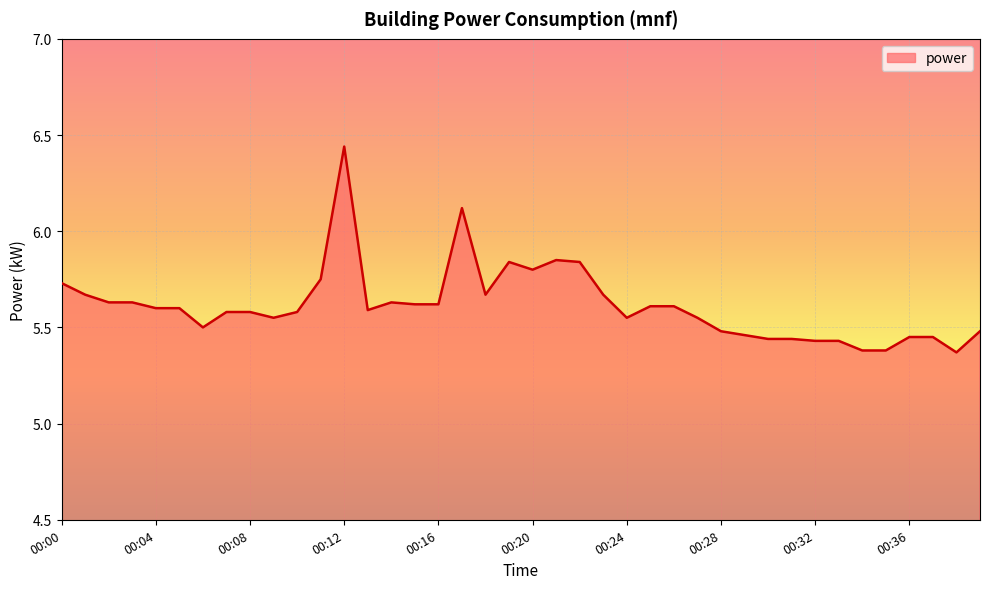

True or false: the data has more than 0 interior local peaks.

True